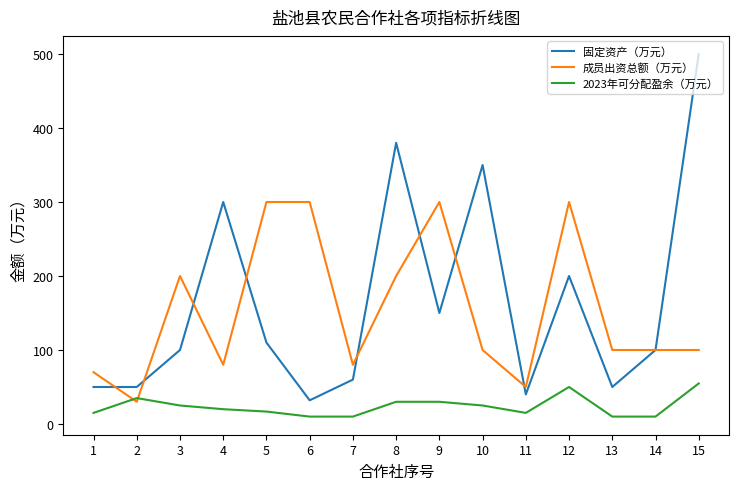

True or false: 固定资产（万元） has more than 0 interior local peaks.

True